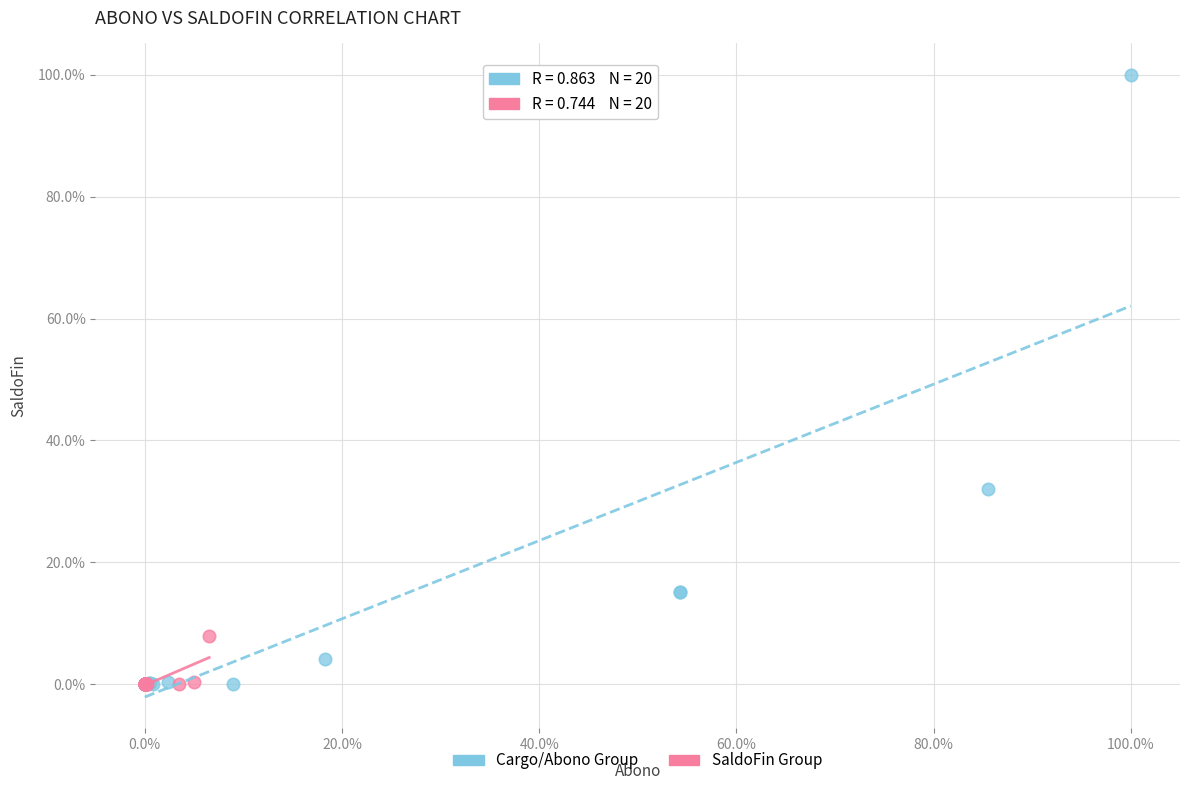

What are all the series names shown in the legend?

Cargo/Abono Group, SaldoFin Group